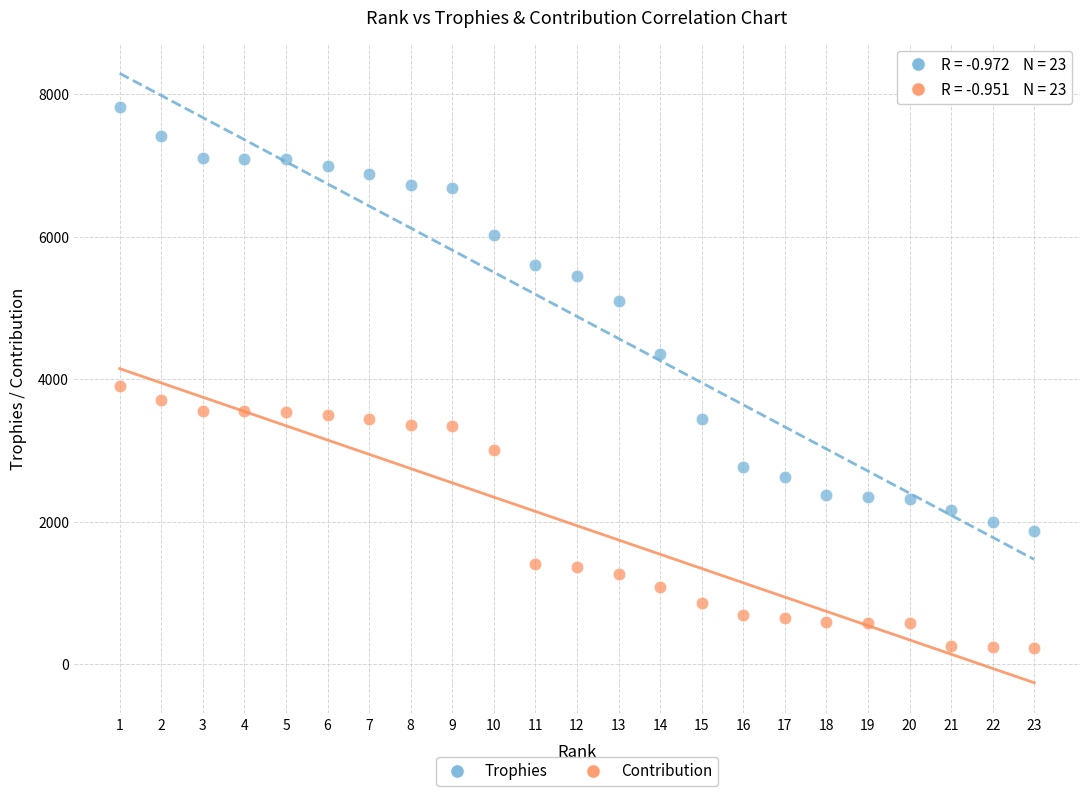

Which series contains the lowest Y value?

Contribution